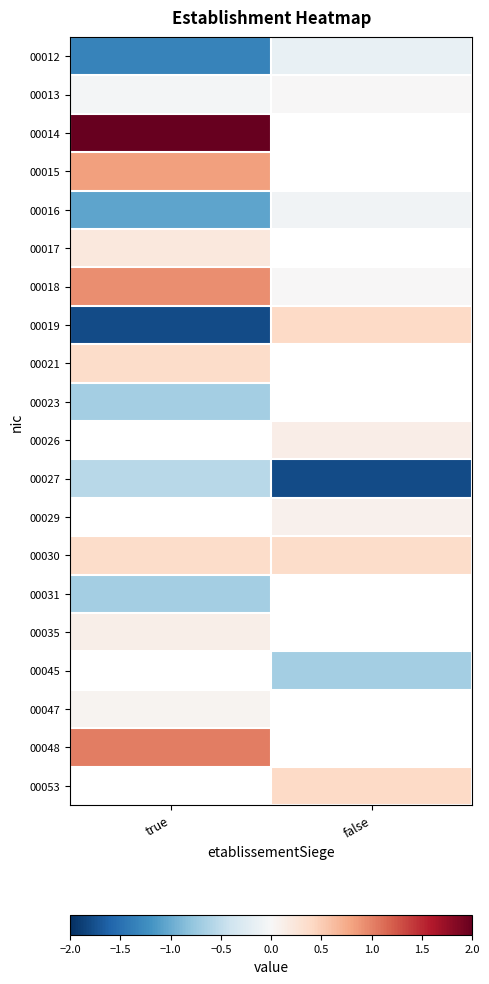

At how many categories does at least one series exceed 1?

1